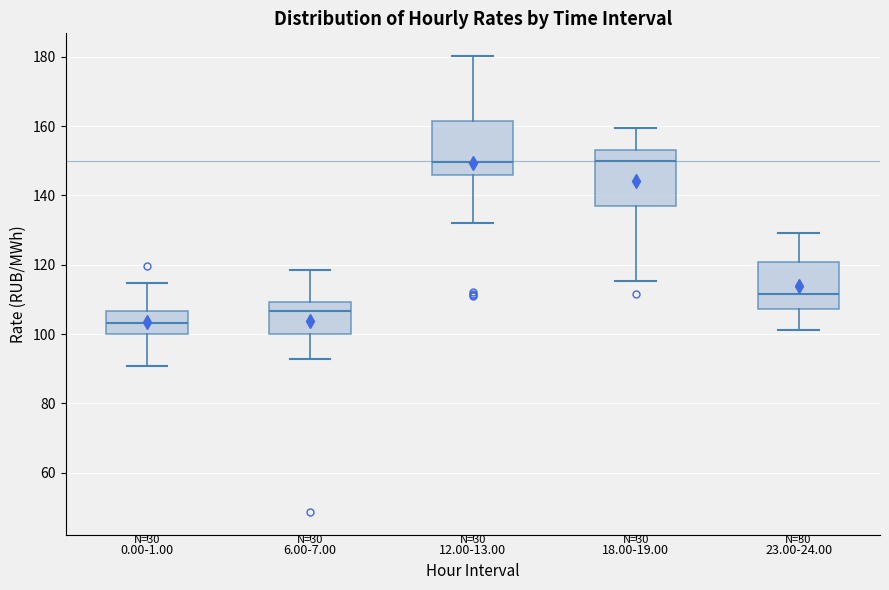

Reading left to right, transcribe this box plot: for each box, give where its median line is, the range the box spans, and where its two whiskers end, as read against the y-axis. The values are not printed on the chart, so give them approximately, as read against the axis.

0.00-1.00: median 104, box 100 to 106, whiskers 90 to 114
6.00-7.00: median 106, box 100 to 110, whiskers 92 to 118
12.00-13.00: median 150, box 146 to 162, whiskers 132 to 180
18.00-19.00: median 150, box 138 to 154, whiskers 116 to 160
23.00-24.00: median 112, box 108 to 120, whiskers 102 to 130